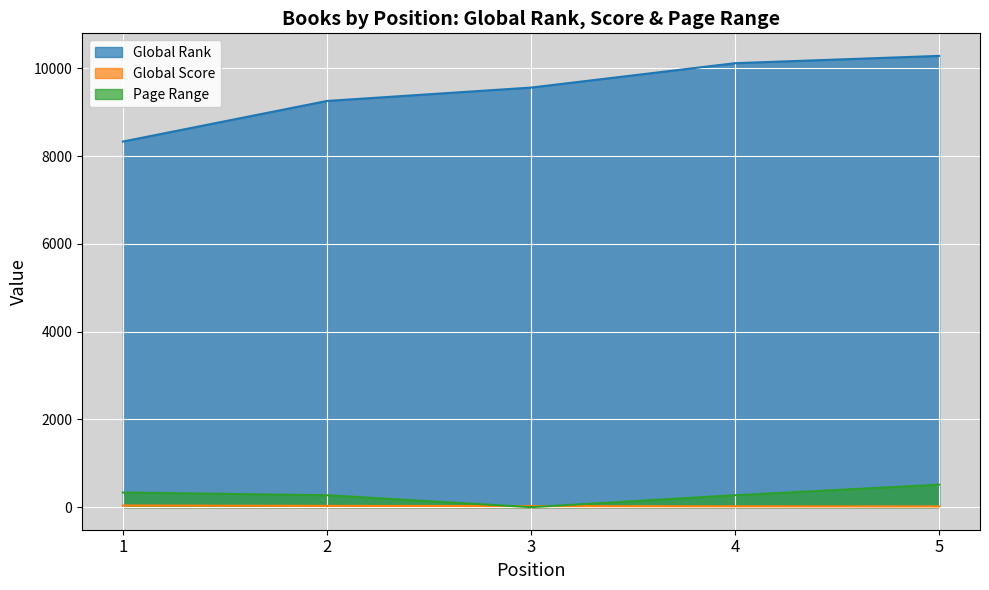

Where does the Page Range series first go above 272?

1